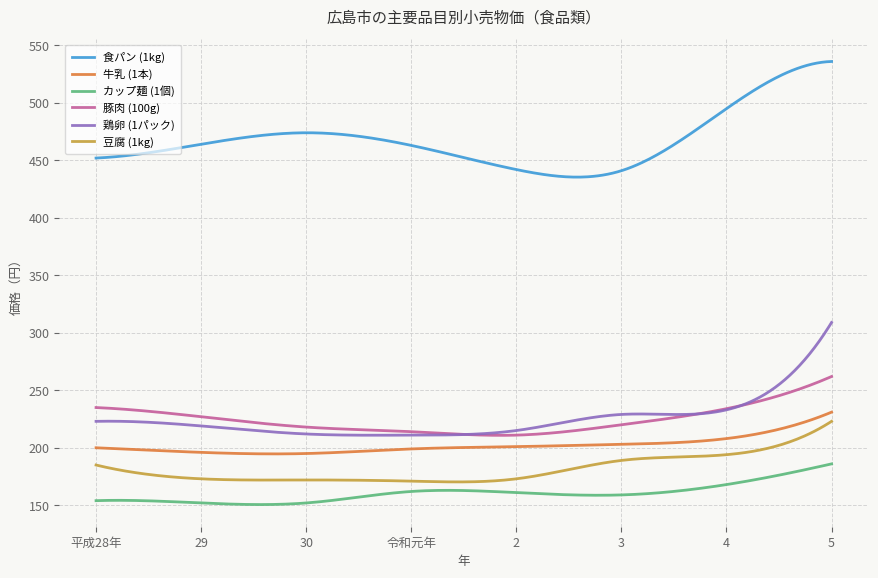

What are all the series names shown in the legend?

食パン (1kg), 牛乳 (1本), カップ麺 (1個), 豚肉 (100g), 鶏卵 (1パック), 豆腐 (1kg)